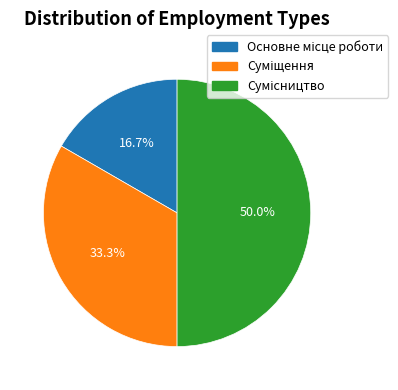

How many slices are in this pie chart?

3